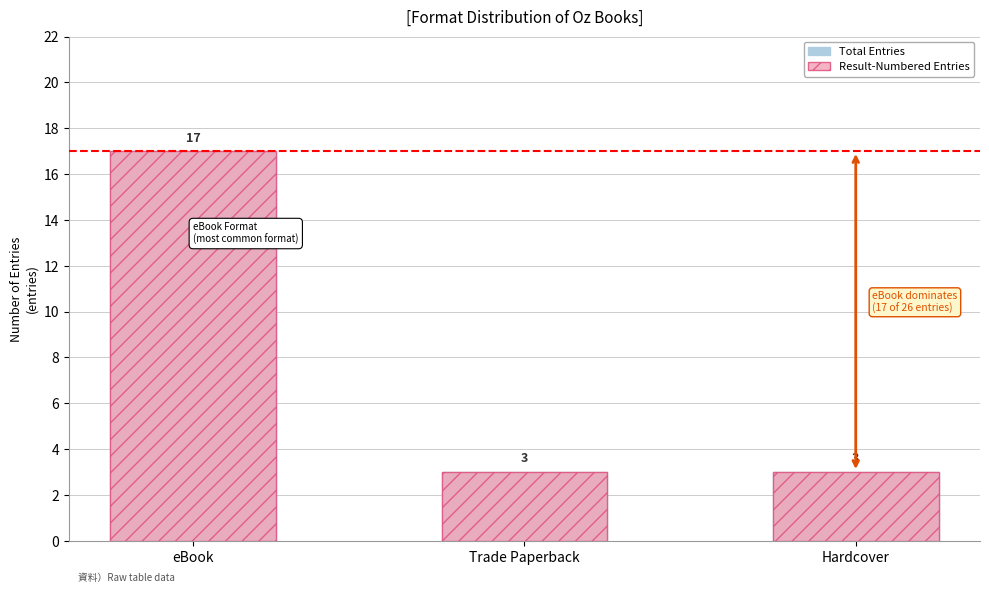

What position from the left is eBook?

1